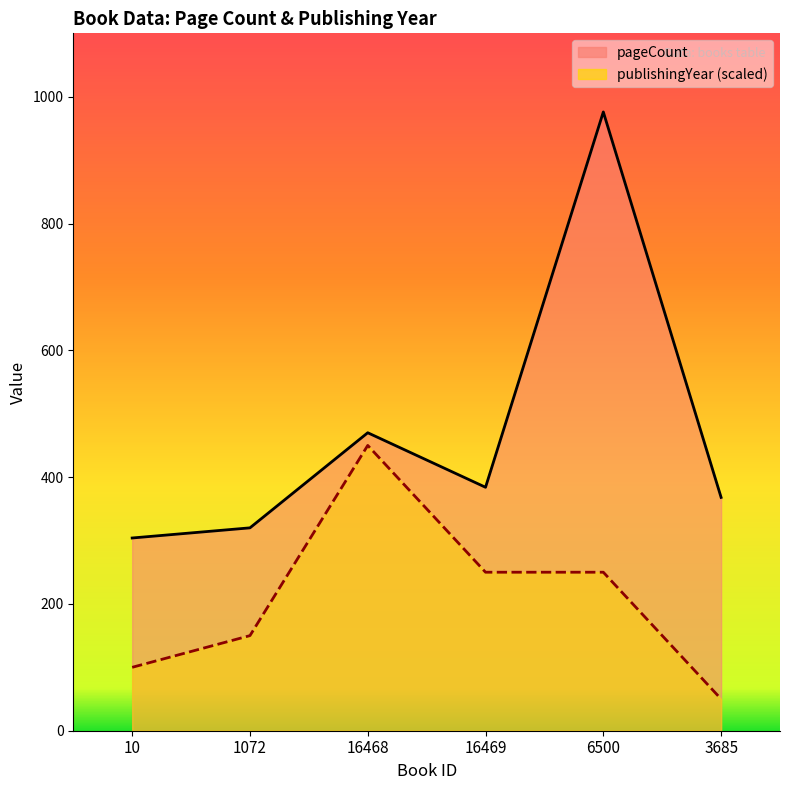

True or false: publishingYear has a value of 123 at 6500.

False